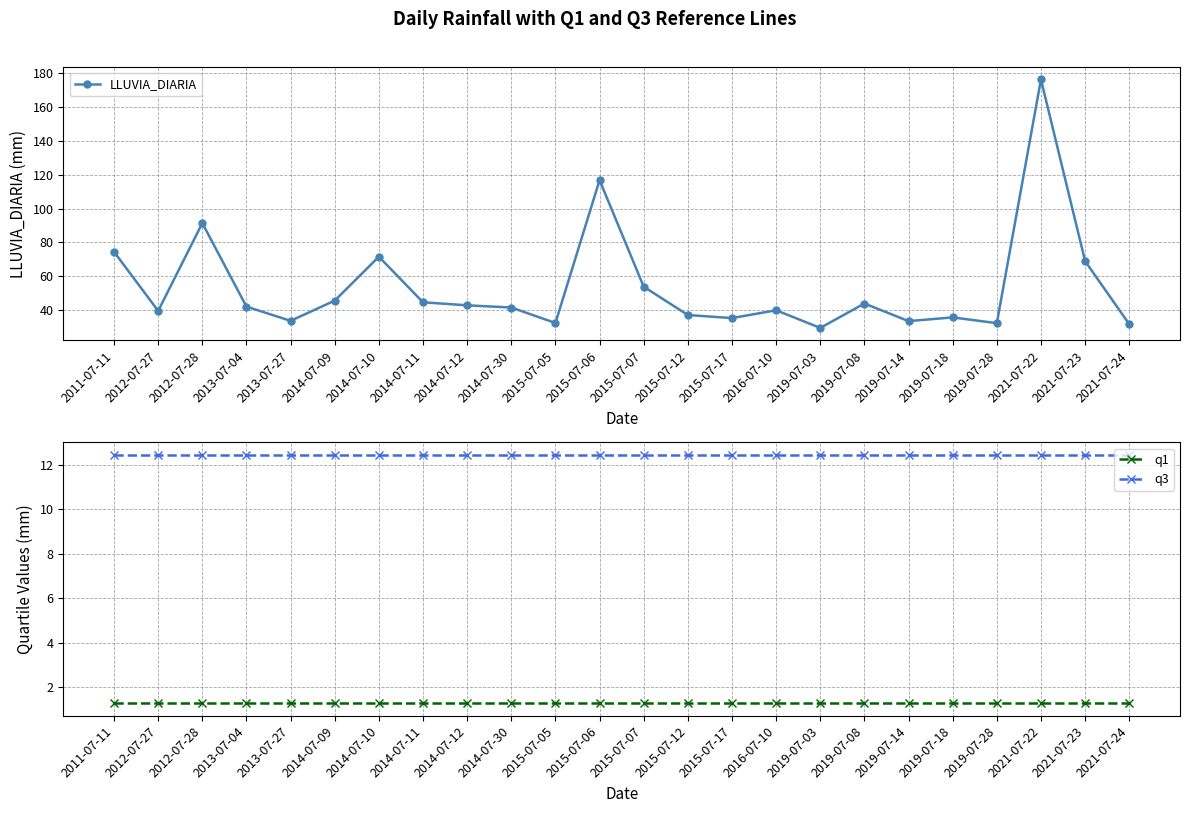

Reading left to right, what are all the values shown in this chart?

LLUVIA_DIARIA: 74.5	39.6	91.4	42.2	33.8	45.7	71.6	44.7	42.9	41.6	32.5	116.8	53.9	37.2	35.4	40.0	29.6	44.0	33.6	35.8	32.4	176.2	69.0	31.8
q1: 1.3	1.3	1.3	1.3	1.3	1.3	1.3	1.3	1.3	1.3	1.3	1.3	1.3	1.3	1.3	1.3	1.3	1.3	1.3	1.3	1.3	1.3	1.3	1.3
q3: 12.4	12.4	12.4	12.4	12.4	12.4	12.4	12.4	12.4	12.4	12.4	12.4	12.4	12.4	12.4	12.4	12.4	12.4	12.4	12.4	12.4	12.4	12.4	12.4